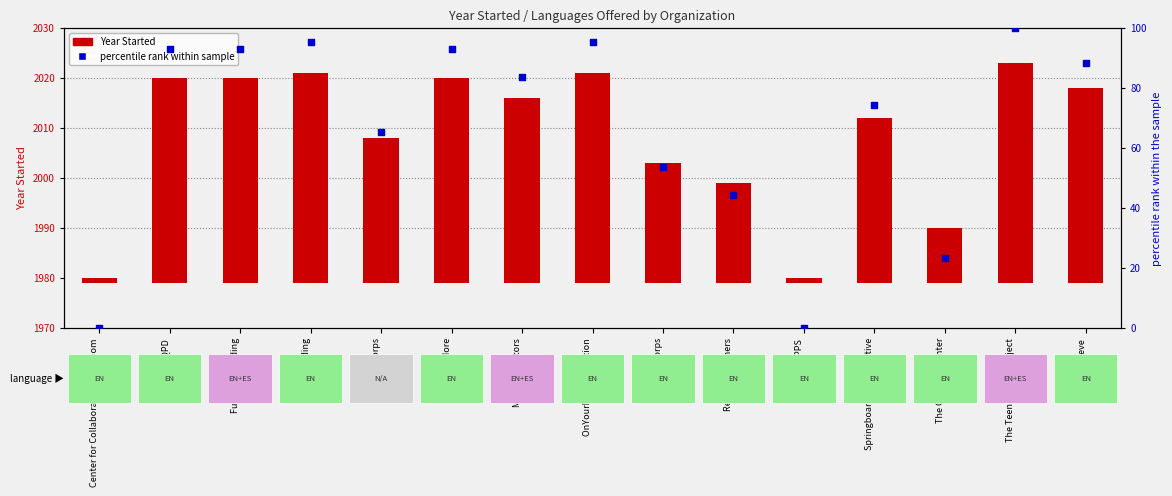

Which series reaches the maximum Y coordinate?

percentile rank within sample